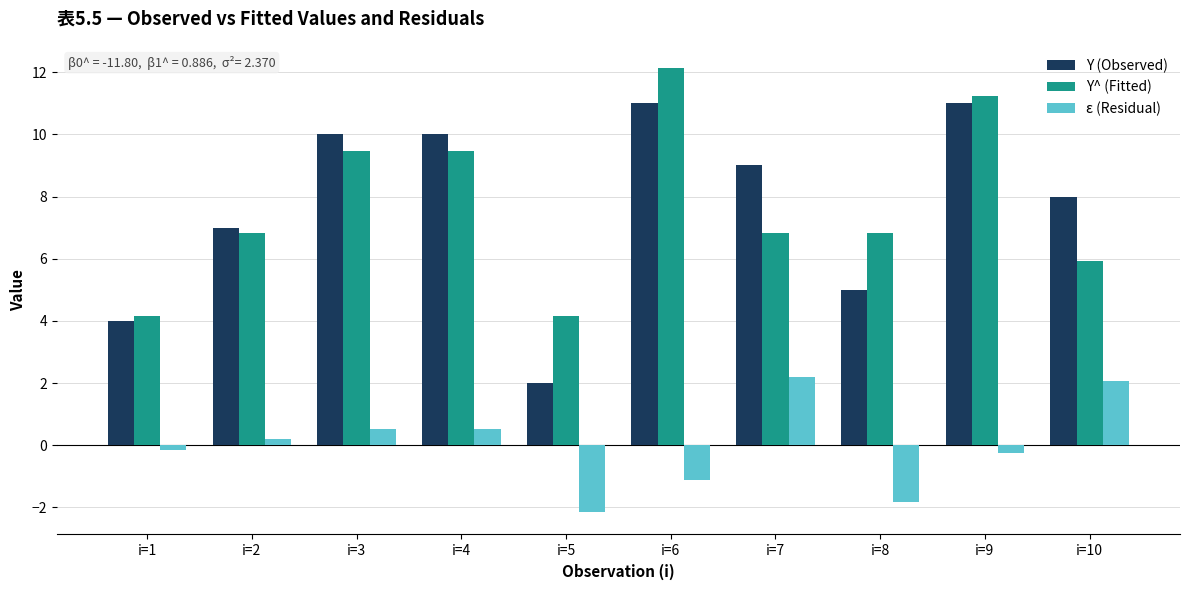

What is the difference between the second highest and minimum values in the ε (Residual) series?

4.2